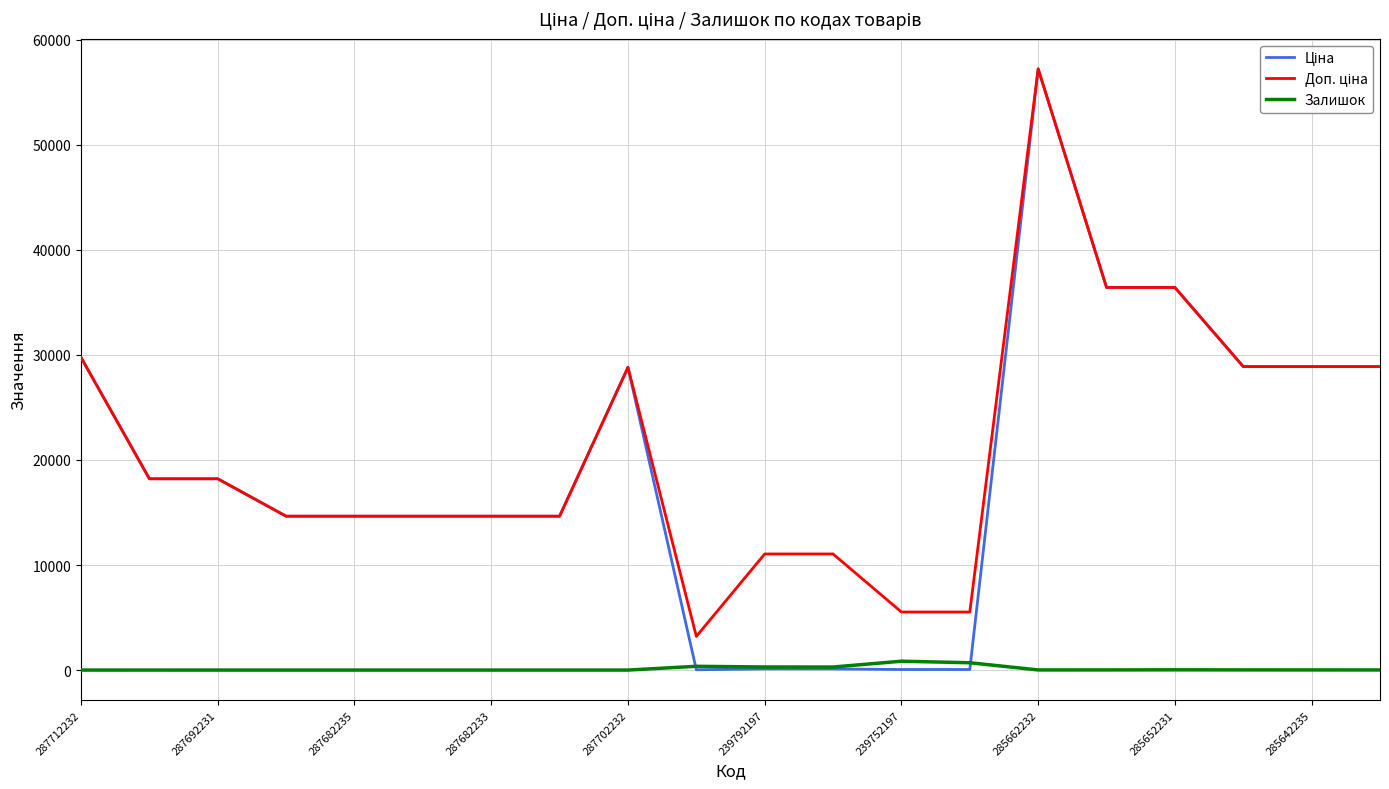

What is the greatest value displayed?

57235.5